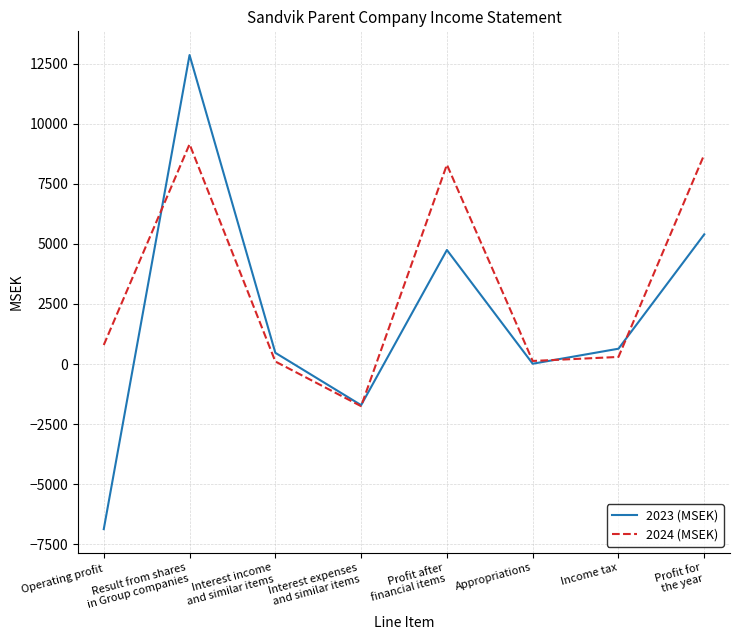

What is the difference between the second highest and minimum values in the 2023 (MSEK) series?

12264